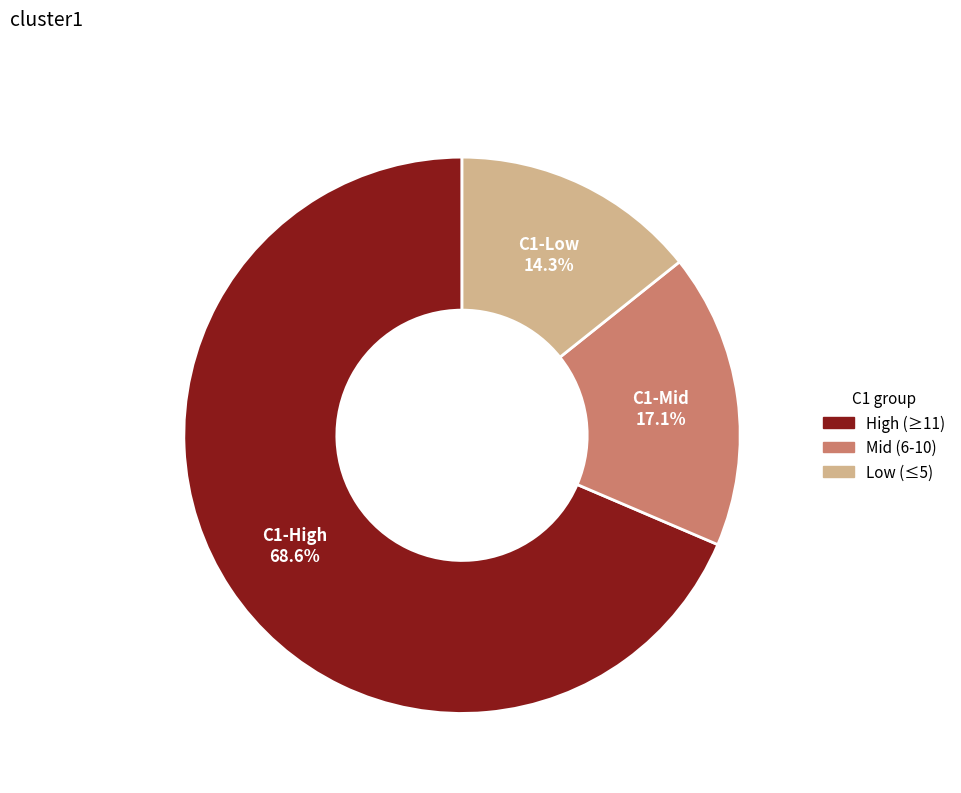

Is there a majority slice in this chart?

Yes